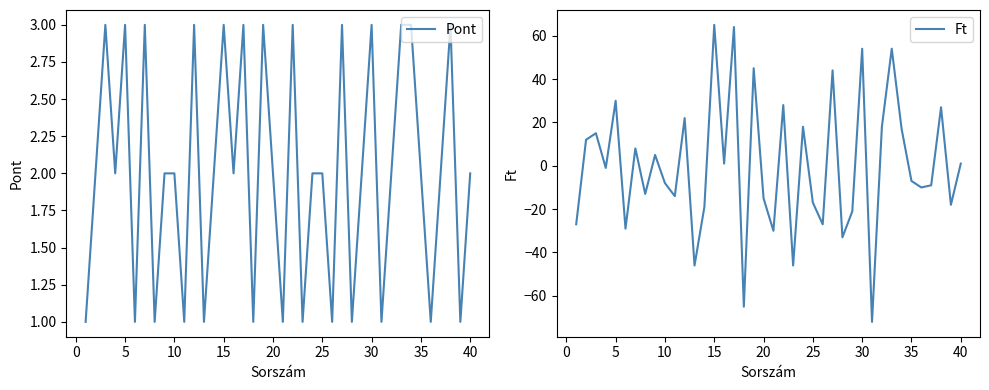

The Pont series shows 2 at 20. True or false?

True